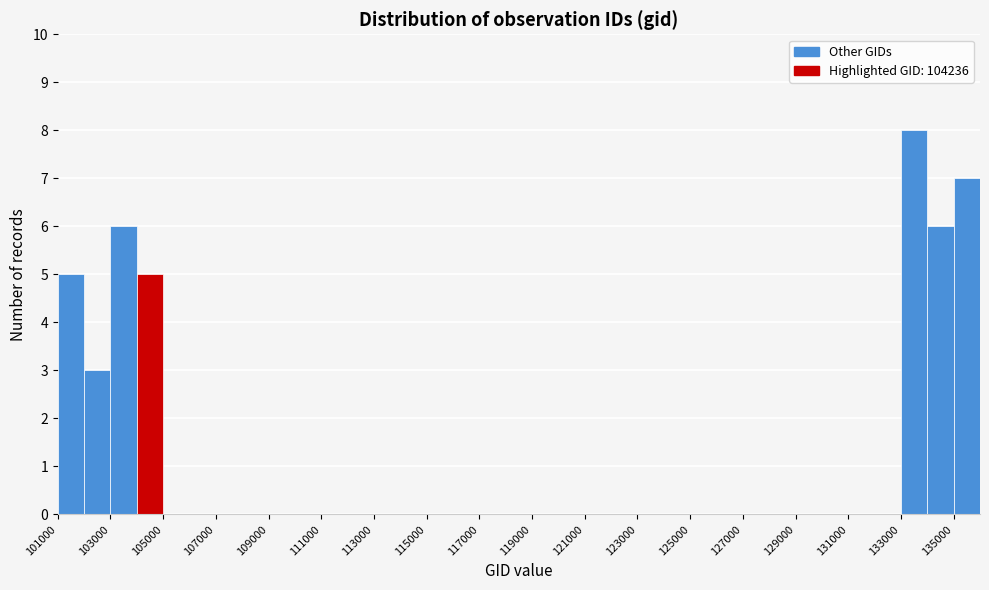

What is the height of the bar covering 104000 to 105000 on the x-axis? The values are not printed on the chart, so give them approximately, as read against the axis.

5